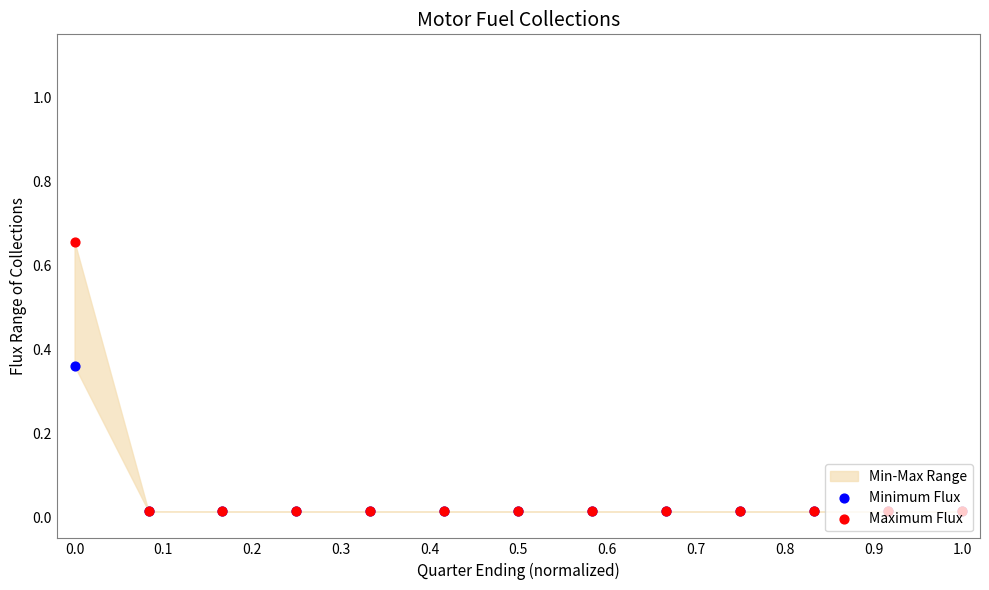

Which series has the largest total across all categories?

Maximum Flux